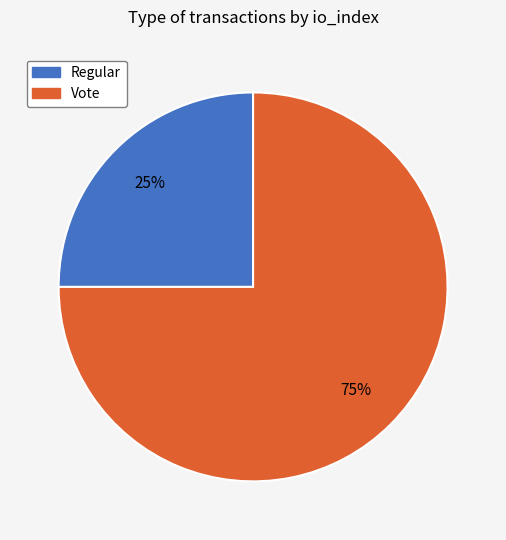

What is the ratio of the value at Regular to the value at Vote?

0.3